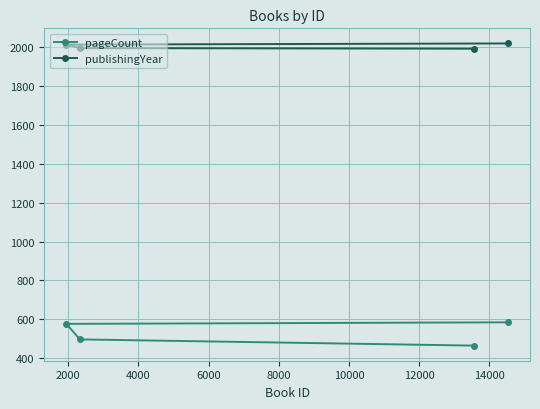

What is the smallest value displayed?

464